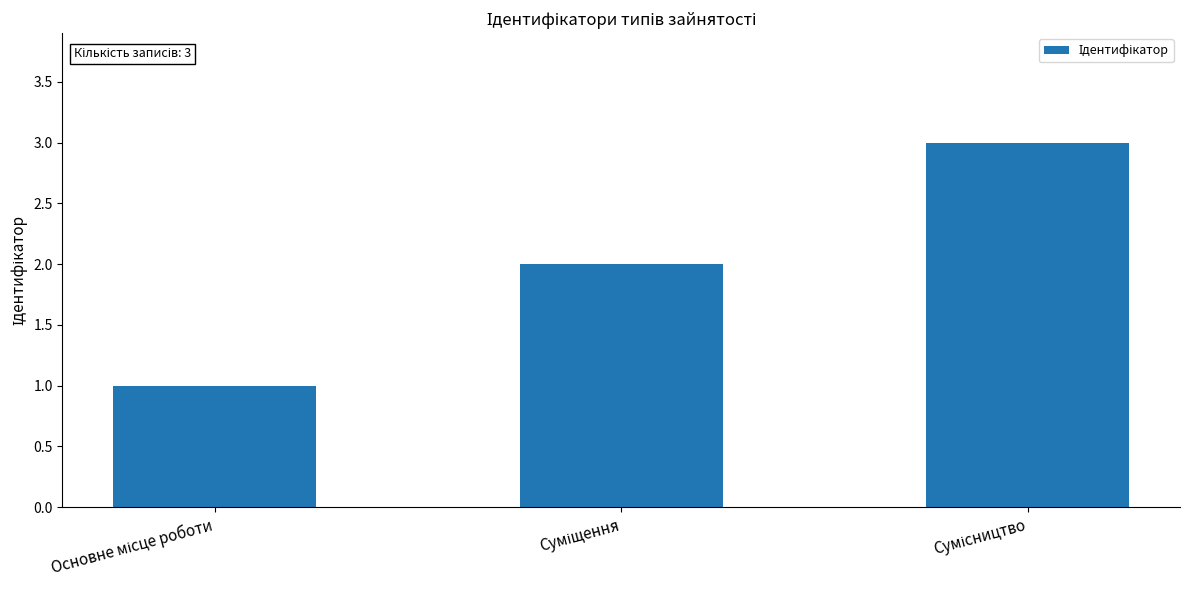

What is the maximum value shown in the chart?

3